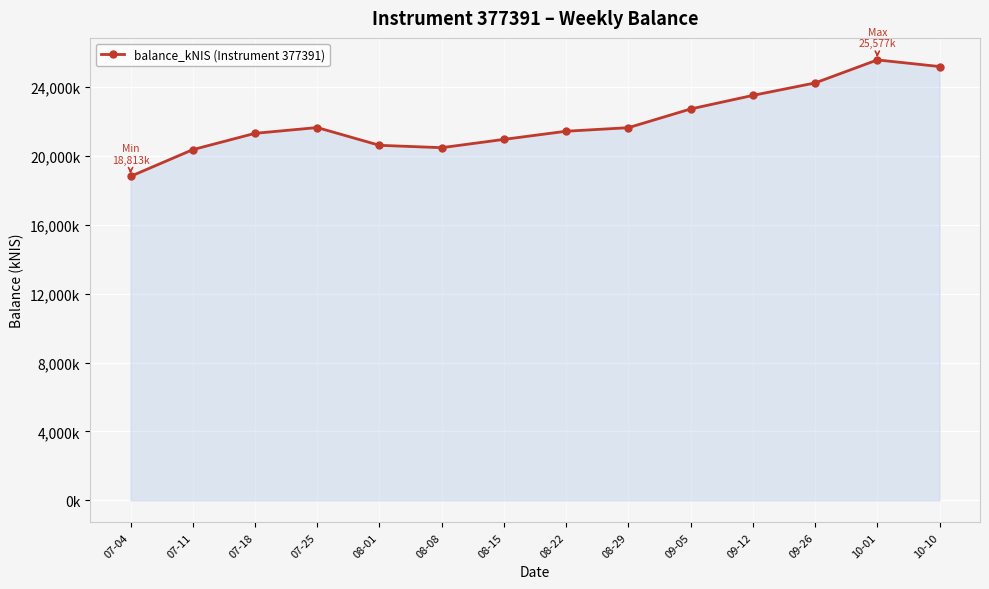

True or false: there are more than 0 points higher than both neighbors.

True